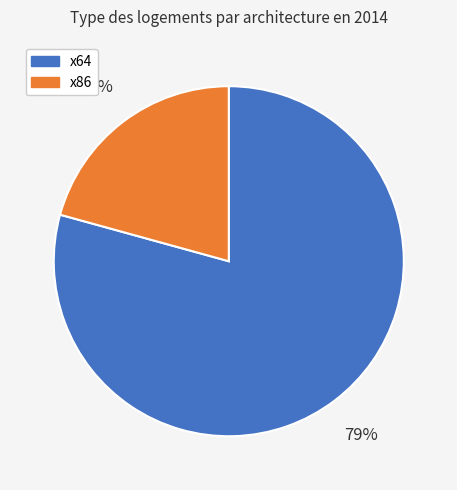

To the nearest percent, what percentage of the pie is x86?

21%